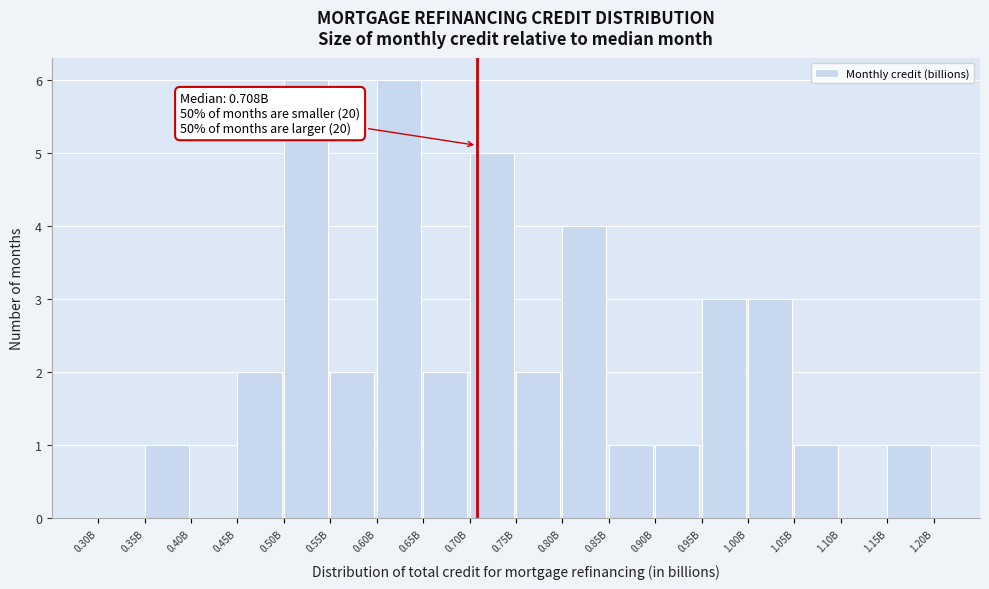

Reading right to left, transcribe all the data shown in this chart.

1.20B=0	1.15B=1	1.10B=0	1.05B=1	1.00B=3	0.95B=3	0.90B=1	0.85B=1	0.80B=4	0.75B=2	0.70B=5	0.65B=2	0.60B=6	0.55B=2	0.50B=6	0.45B=2	0.40B=0	0.35B=1	0.30B=0